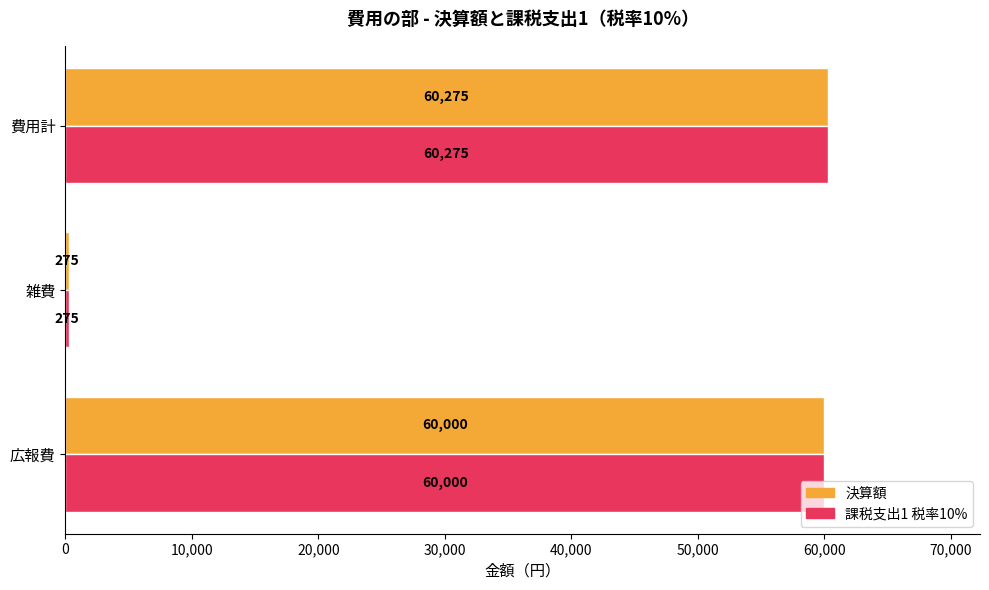

Which label corresponds to the smallest value in the chart?

雑費